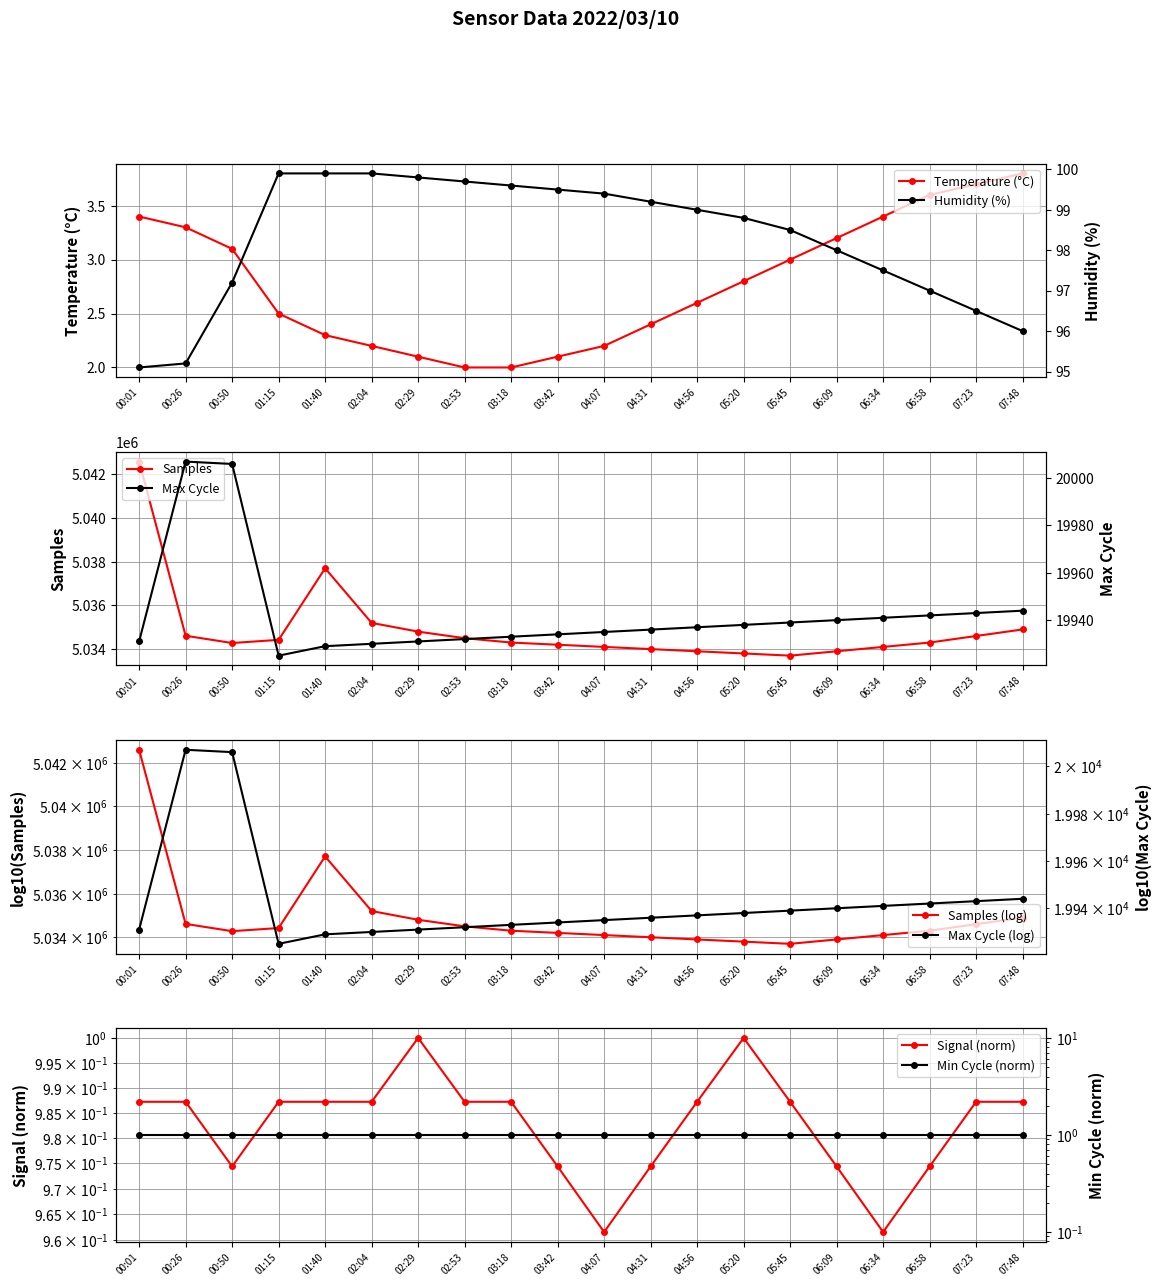

What is the value of the Temp point at the 3rd from the left?

3.1